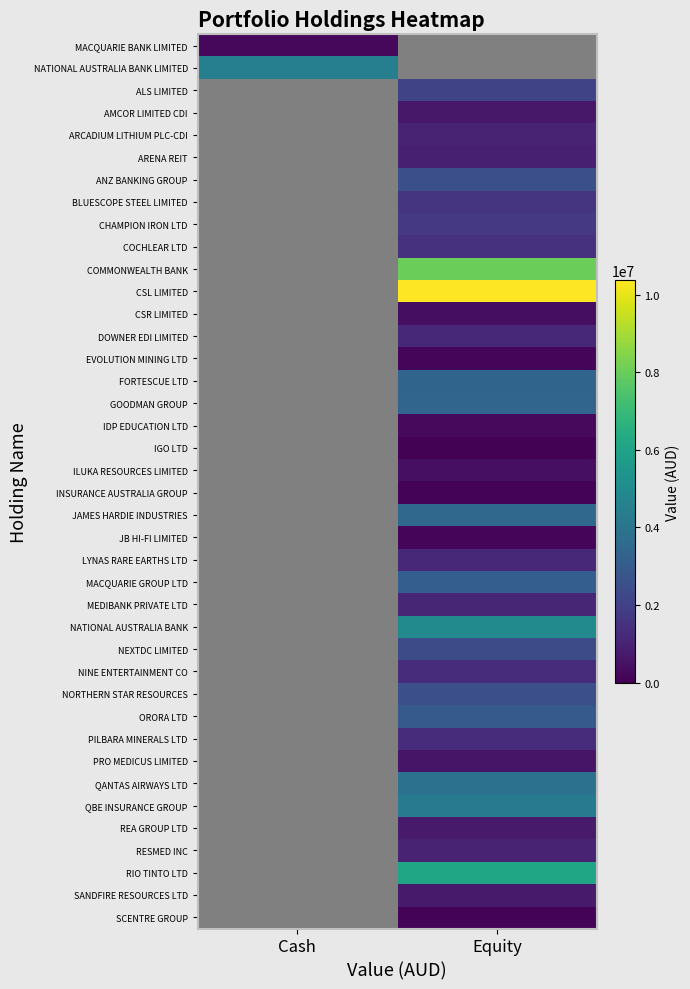

Count the number of categories in the chart.

2